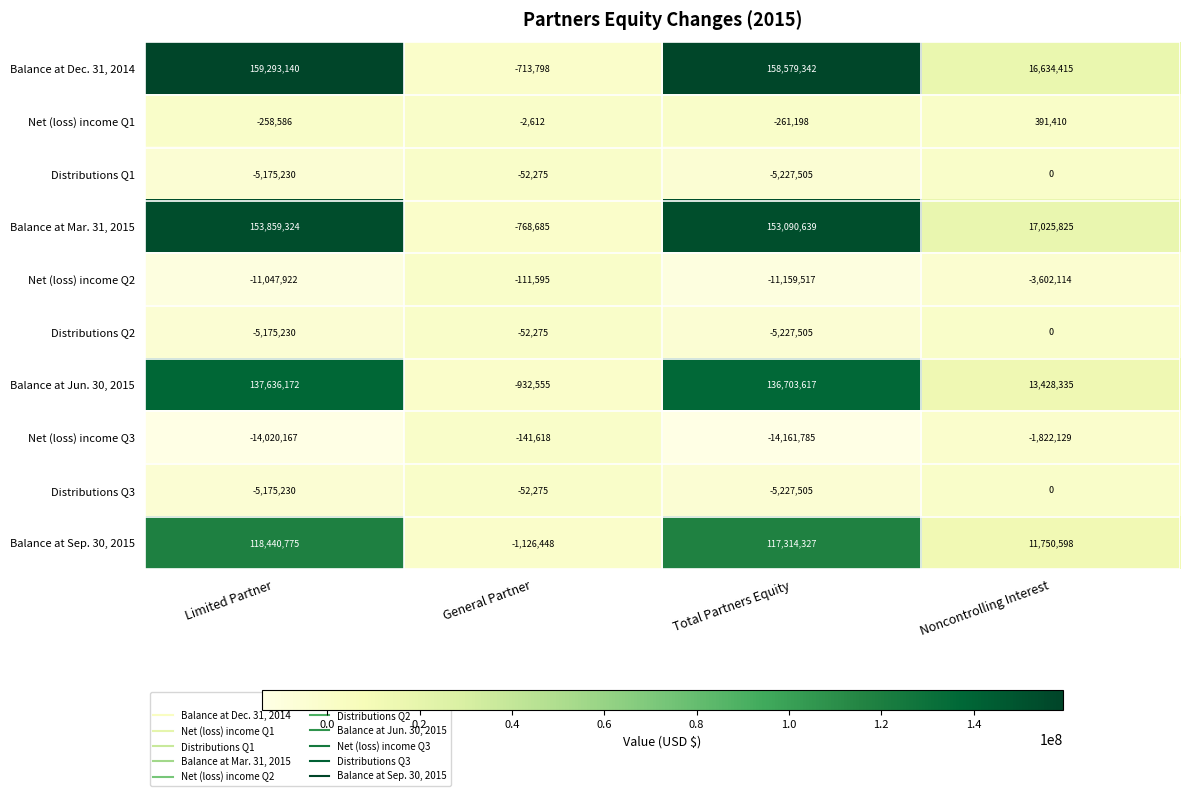

What is the spread (max minus min) of values at General Partner?

1123836